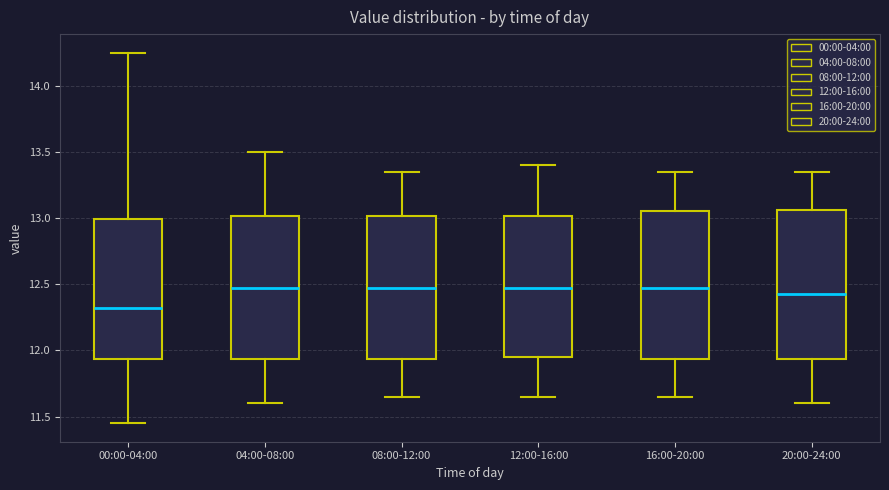

Reading left to right, transcribe this box plot: for each box, give where its median line is, the range the box spans, and where its two whiskers end, as read against the y-axis. The values are not printed on the chart, so give them approximately, as read against the axis.

00:00-04:00: median 12.30, box 11.95 to 13.00, whiskers 11.45 to 14.25
04:00-08:00: median 12.50, box 11.95 to 13.00, whiskers 11.60 to 13.50
08:00-12:00: median 12.50, box 11.95 to 13.00, whiskers 11.65 to 13.35
12:00-16:00: median 12.50, box 11.95 to 13.00, whiskers 11.65 to 13.40
16:00-20:00: median 12.50, box 11.95 to 13.05, whiskers 11.65 to 13.35
20:00-24:00: median 12.45, box 11.95 to 13.05, whiskers 11.60 to 13.35